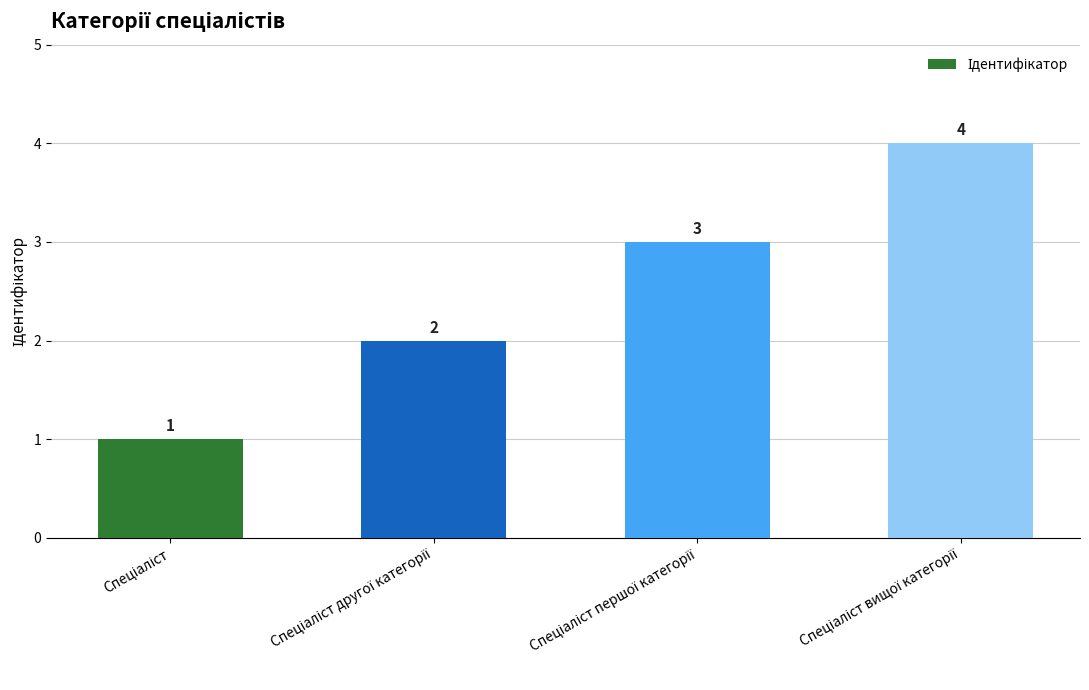

Reading left to right, list all the values displayed in this chart.

1	2	3	4